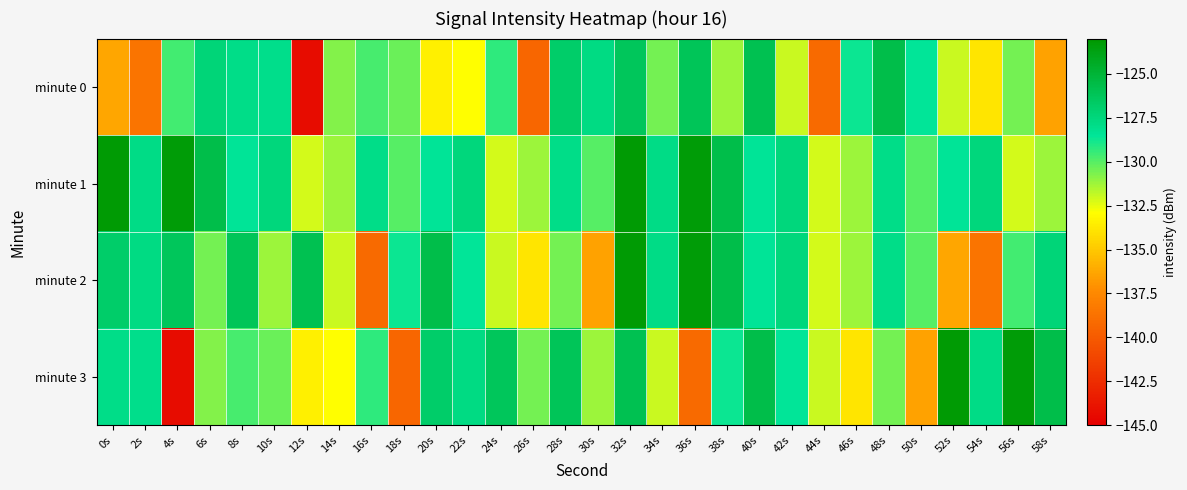

Reading left to right, what are all the values shown in this chart?

minute 0: 0s=-136.3	2s=-138.6	4s=-129.7	6s=-127.4	8s=-128.0	10s=-128.0	12s=-144.3	14s=-130.7	16s=-129.8	18s=-130.4	20s=-133.4	22s=-133.0	24s=-129.3	26s=-139.4	28s=-126.8	30s=-127.8	32s=-126.3	34s=-130.5	36s=-126.2	38s=-131.2	40s=-126.0	42s=-132.0	44s=-139.1	46s=-128.7	48s=-125.7	50s=-128.6	52s=-132.0	54s=-133.9	56s=-130.5	58s=-136.4
minute 1: 0s=-123.2	2s=-127.9	4s=-123.3	6s=-125.7	8s=-128.5	10s=-127.5	12s=-132.1	14s=-131.2	16s=-127.9	18s=-130.0	20s=-128.5	22s=-127.5	24s=-132.1	26s=-131.2	28s=-127.9	30s=-130.0	32s=-123.2	34s=-127.9	36s=-123.3	38s=-125.7	40s=-128.5	42s=-127.5	44s=-132.1	46s=-131.2	48s=-127.9	50s=-130.0	52s=-128.5	54s=-127.5	56s=-132.1	58s=-131.2
minute 2: 0s=-126.8	2s=-127.8	4s=-126.3	6s=-130.5	8s=-126.2	10s=-131.2	12s=-126.0	14s=-132.0	16s=-139.1	18s=-128.7	20s=-125.7	22s=-128.6	24s=-132.0	26s=-133.9	28s=-130.5	30s=-136.4	32s=-123.2	34s=-127.9	36s=-123.3	38s=-125.7	40s=-128.5	42s=-127.5	44s=-132.1	46s=-131.2	48s=-127.9	50s=-130.0	52s=-136.3	54s=-138.6	56s=-129.7	58s=-127.4
minute 3: 0s=-128.0	2s=-128.0	4s=-144.3	6s=-130.7	8s=-129.8	10s=-130.4	12s=-133.4	14s=-133.0	16s=-129.3	18s=-139.4	20s=-126.8	22s=-127.8	24s=-126.3	26s=-130.5	28s=-126.2	30s=-131.2	32s=-126.0	34s=-132.0	36s=-139.1	38s=-128.7	40s=-125.7	42s=-128.6	44s=-132.0	46s=-133.9	48s=-130.5	50s=-136.4	52s=-123.2	54s=-127.9	56s=-123.3	58s=-125.7